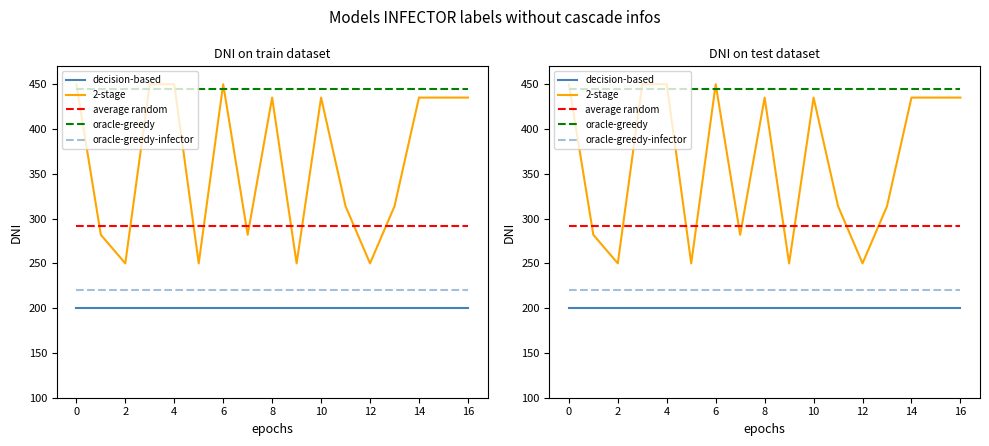

What is the maximum value shown in the chart?

450.0